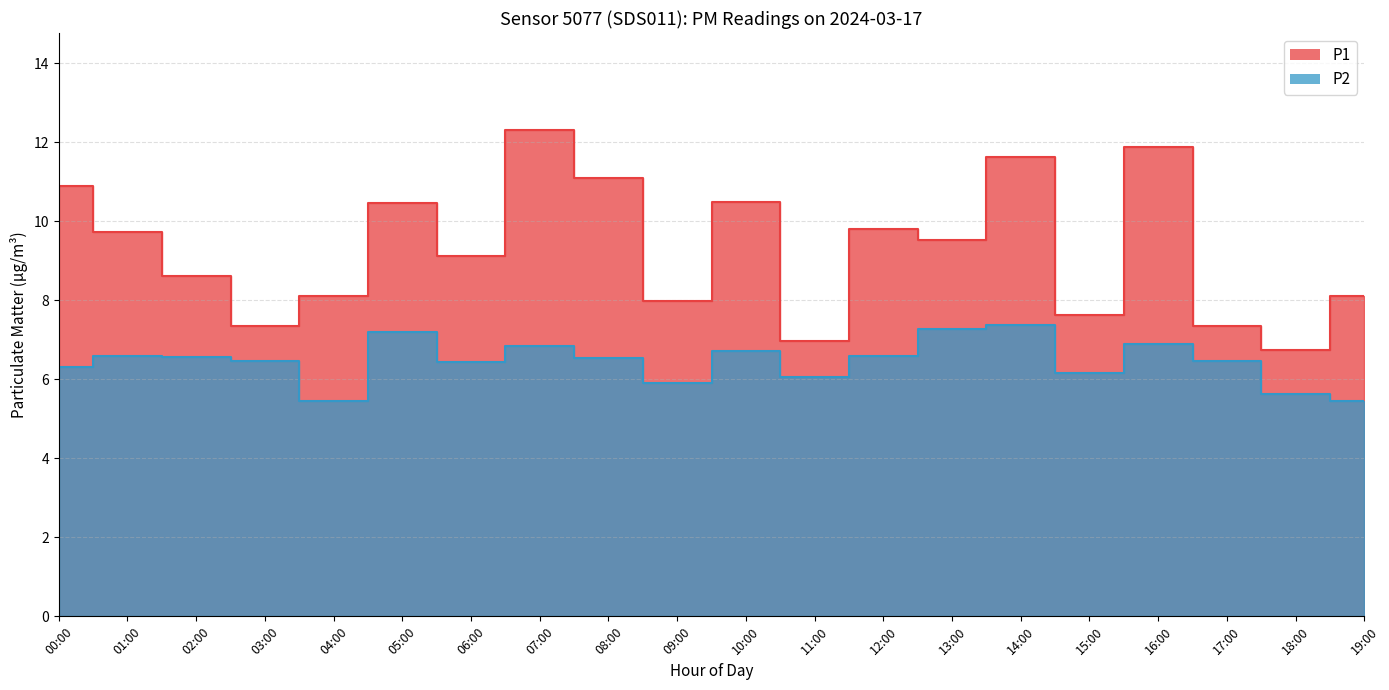

Where is the first local maximum for P1?

05:00